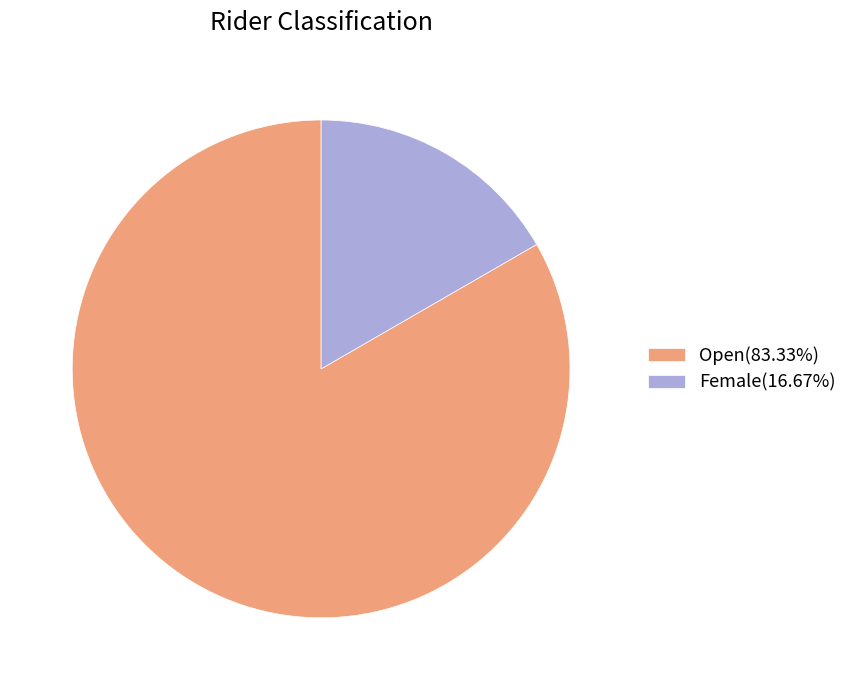

Count the number of slices in the pie.

2